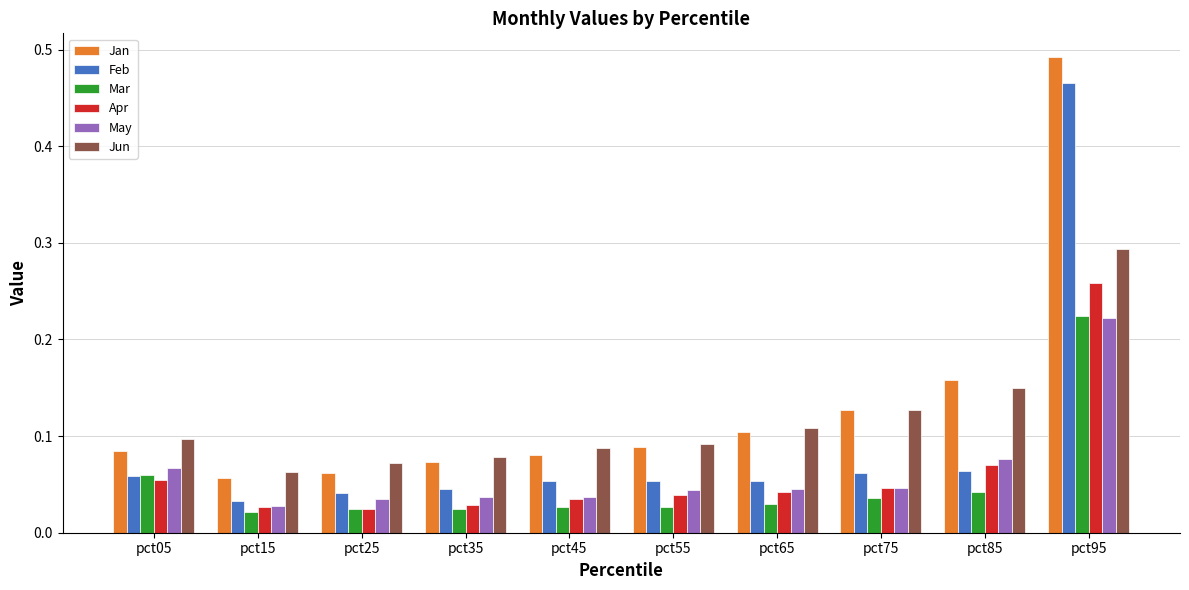

Which label corresponds to the largest value in the chart?

pct95